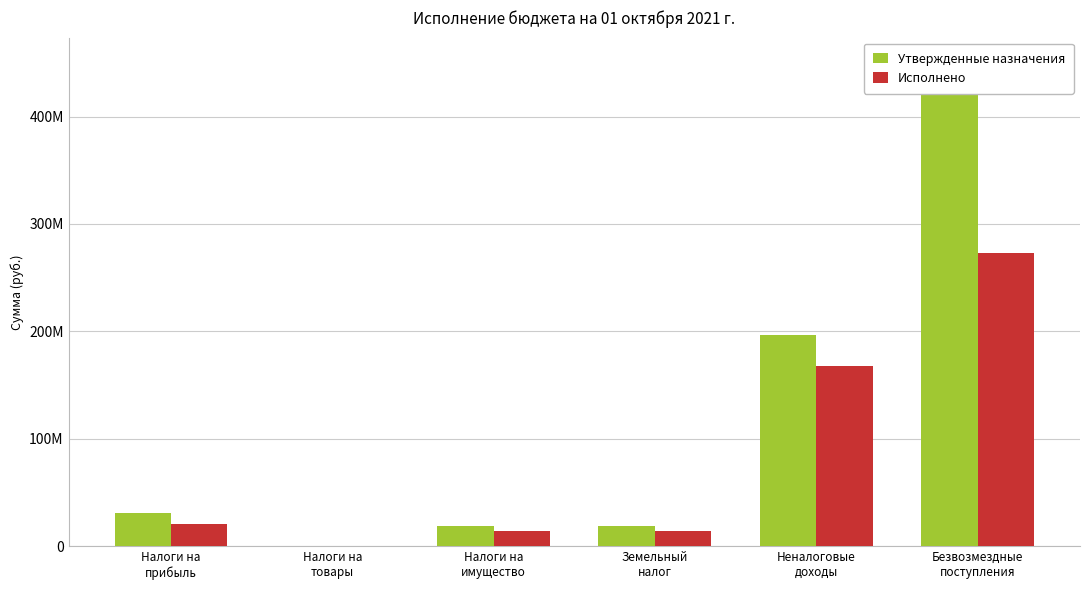

Is it true that Исполнено equals 273285969.8 at Безвозмездные
поступления?

True